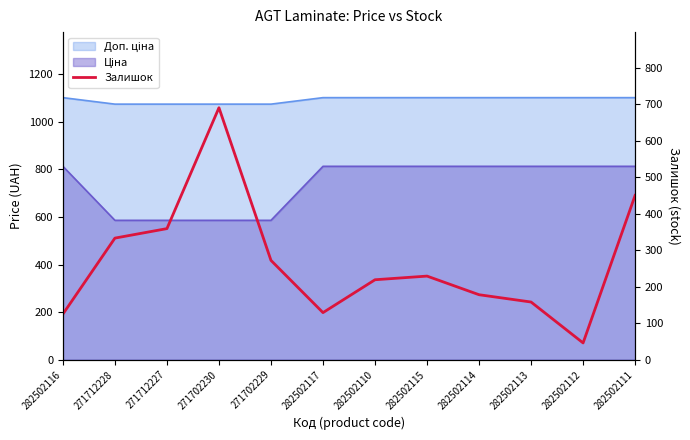

True or false: there are more than 0 points higher than both neighbors.

True